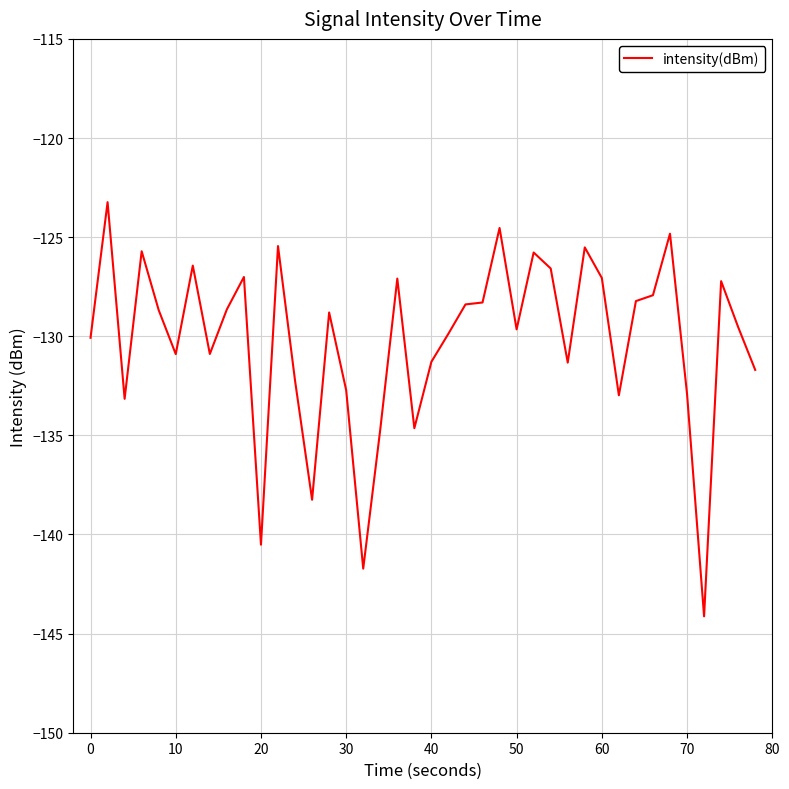

What is the maximum value shown in the chart?

-123.2